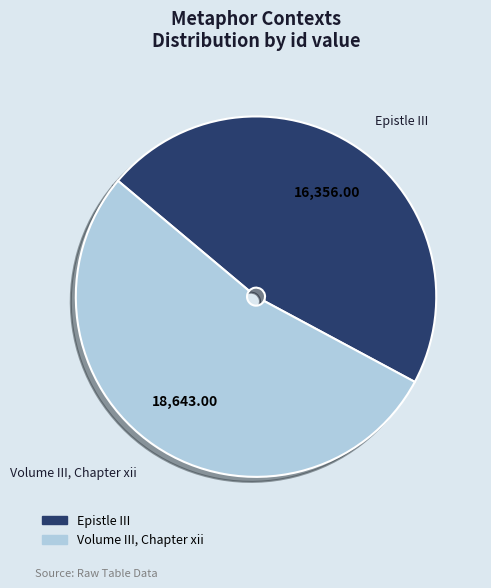

What is the largest slice in the pie chart?

Volume III, Chapter xii